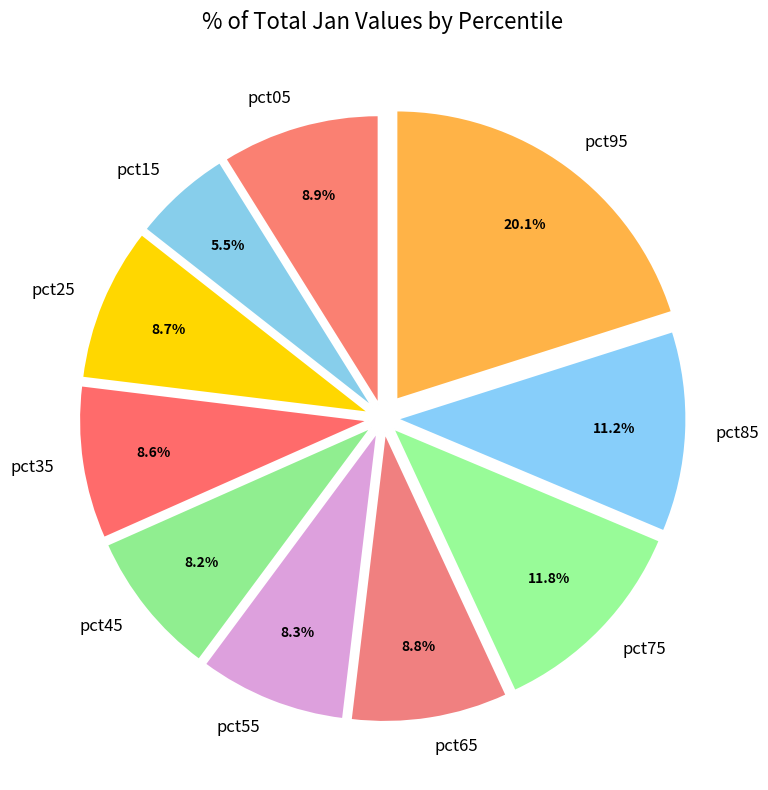

What percentage is the pct75 slice, to the nearest percent?

12%